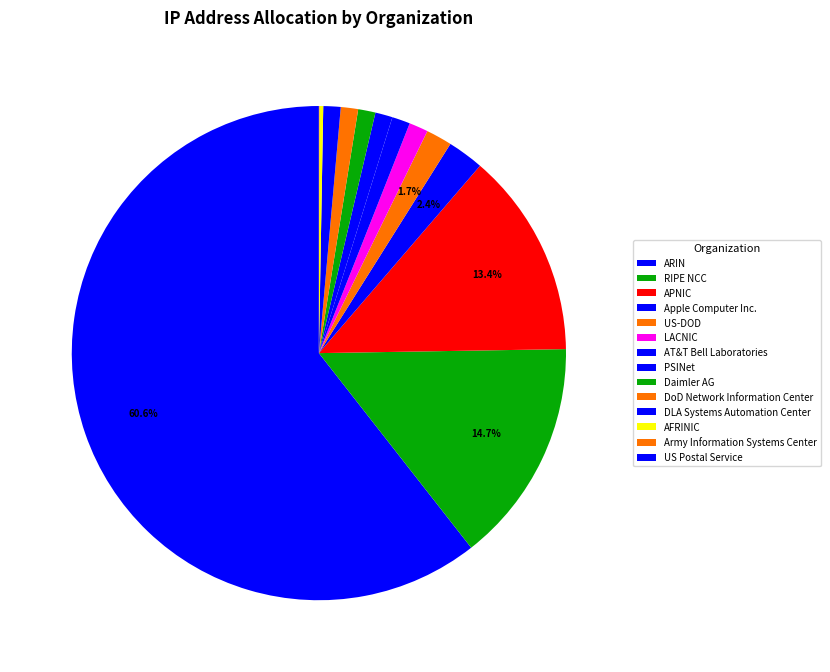

To the nearest percent, what portion does DLA Systems Automation Center represent?

1%